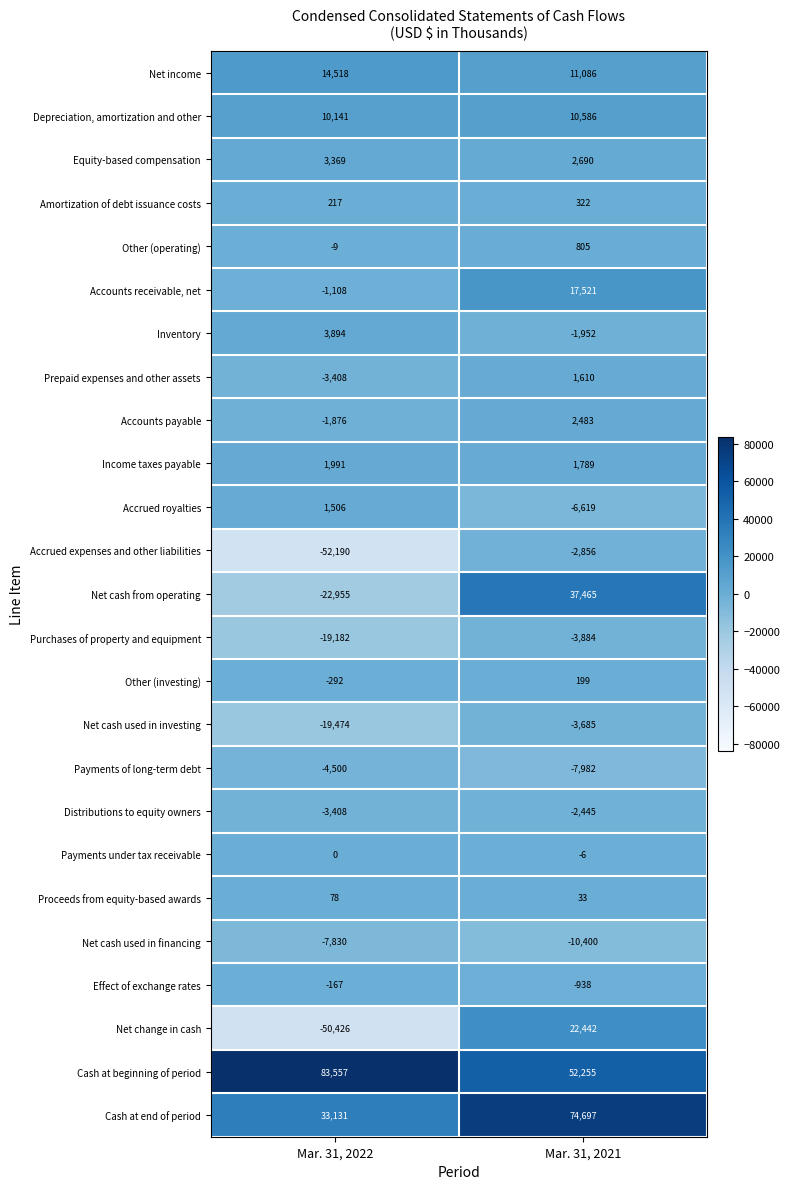

What is the greatest value displayed?

83557